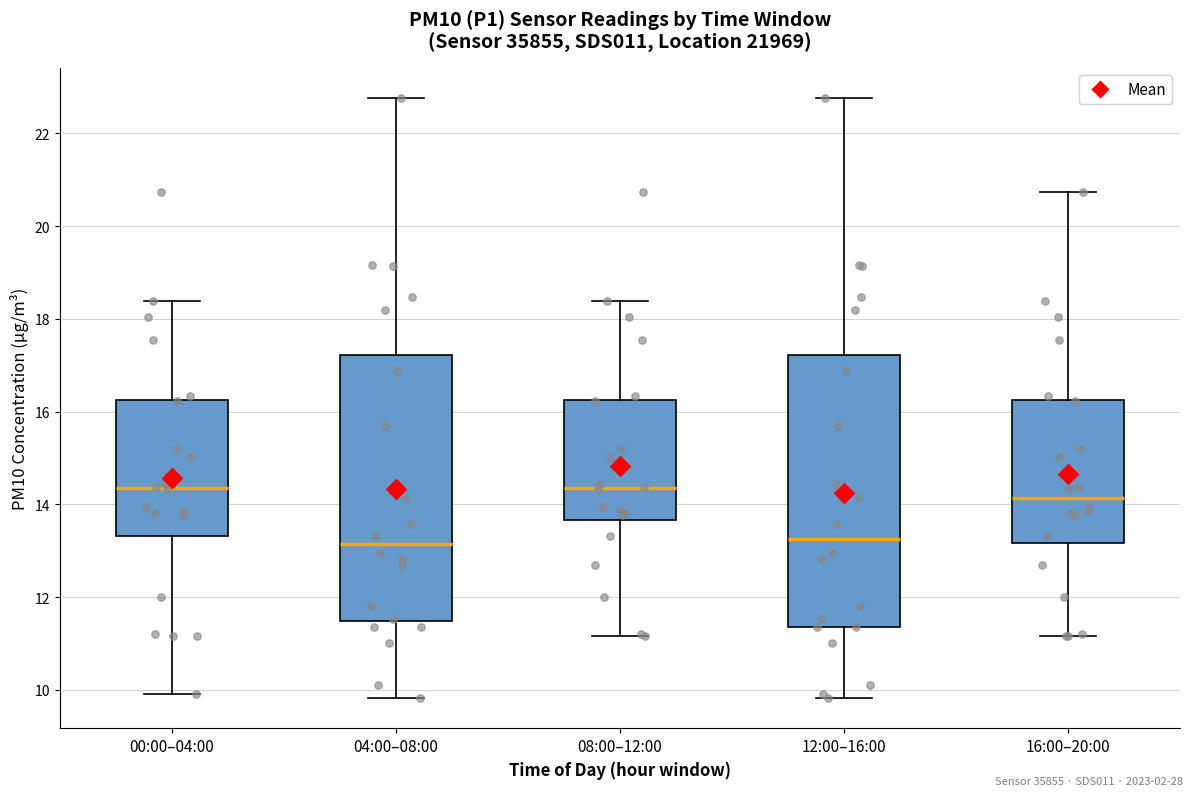

Where is the upper edge of the box for 12:00–16:00 on the y-axis? The values are not printed on the chart, so give them approximately, as read against the axis.

17.2